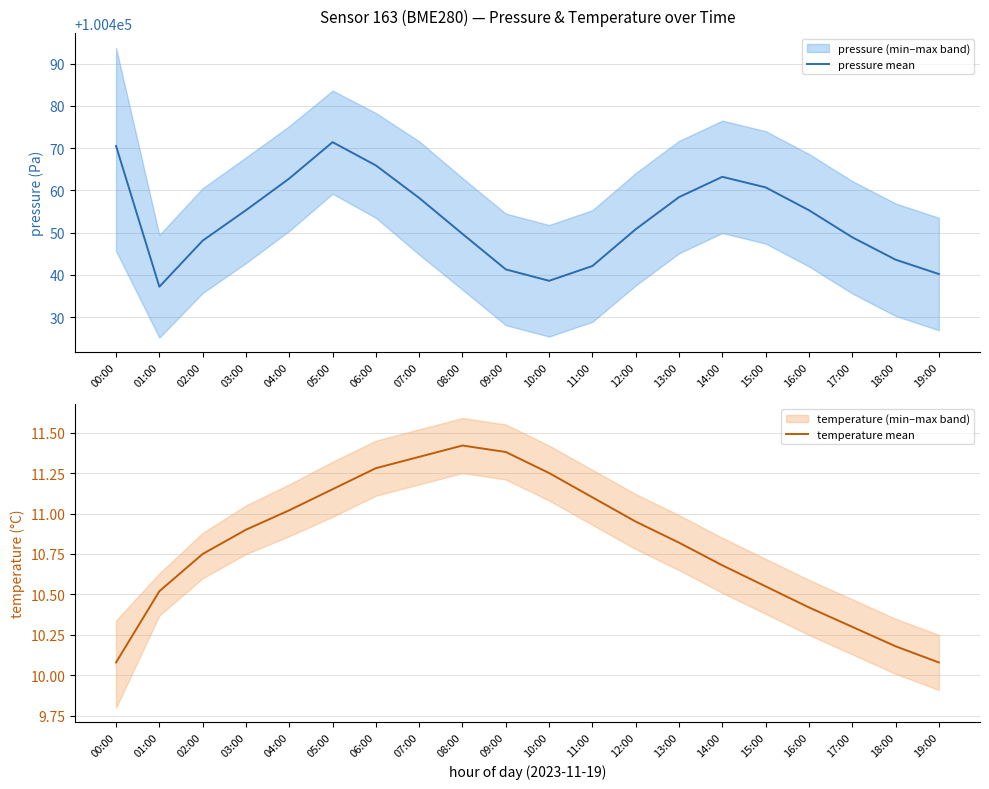

List the series in order of their overall mean, highest first.

pressure mean, temperature mean